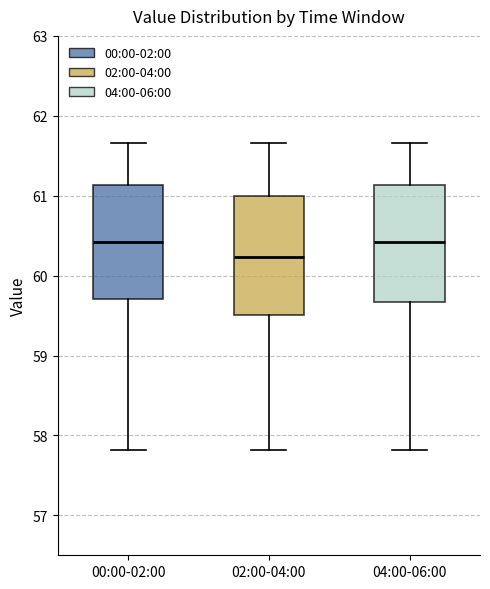

Reading left to right, read every box against the y-axis: the position of its median line, the range the box covers, and the ends of its whiskers. The values are not printed on the chart, so give them approximately, as read against the axis.

00:00-02:00: median 60.4, box 59.7 to 61.1, whiskers 57.8 to 61.7
02:00-04:00: median 60.2, box 59.5 to 61.0, whiskers 57.8 to 61.7
04:00-06:00: median 60.4, box 59.7 to 61.1, whiskers 57.8 to 61.7